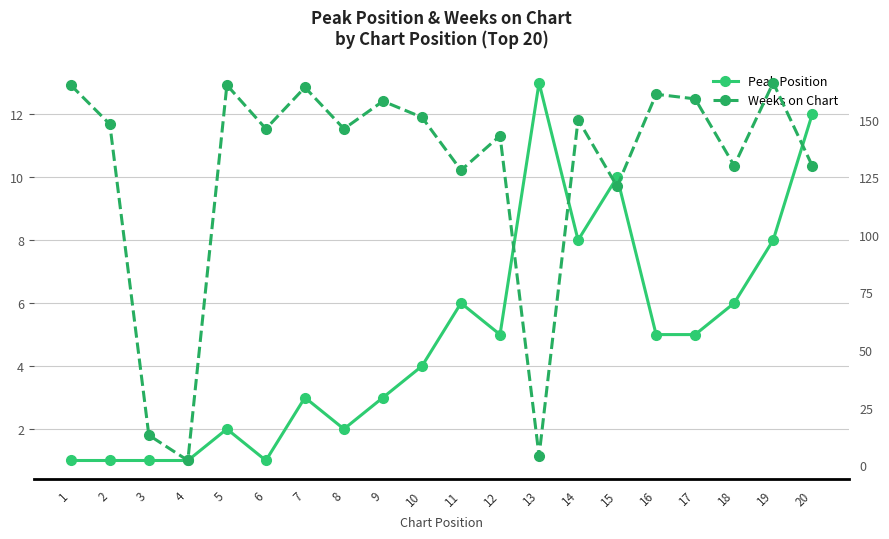

What is the lowest value of the Peak Position series?

1